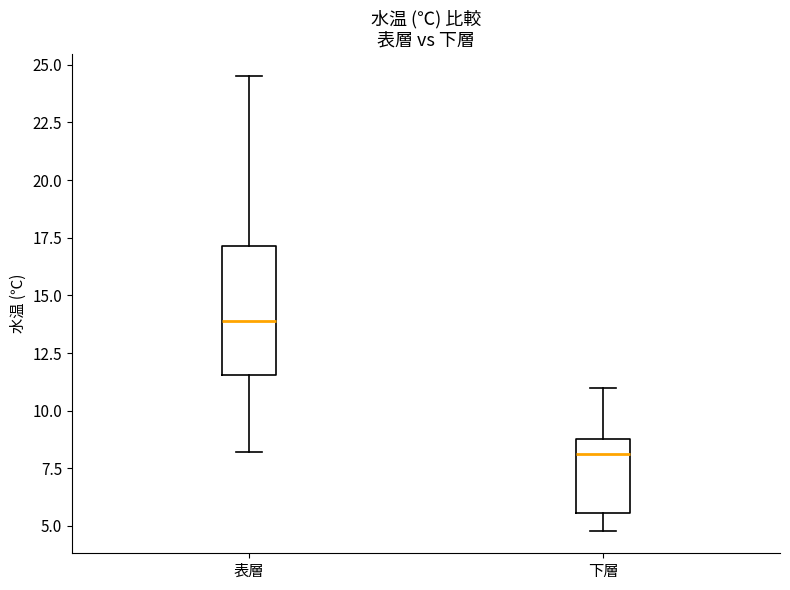

Reading left to right, read every box against the y-axis: the position of its median line, the range the box covers, and the ends of its whiskers. The values are not printed on the chart, so give them approximately, as read against the axis.

表層: median 14.0, box 11.5 to 17.0, whiskers 8.0 to 24.5
下層: median 8.0, box 5.5 to 9.0, whiskers 5.0 to 11.0